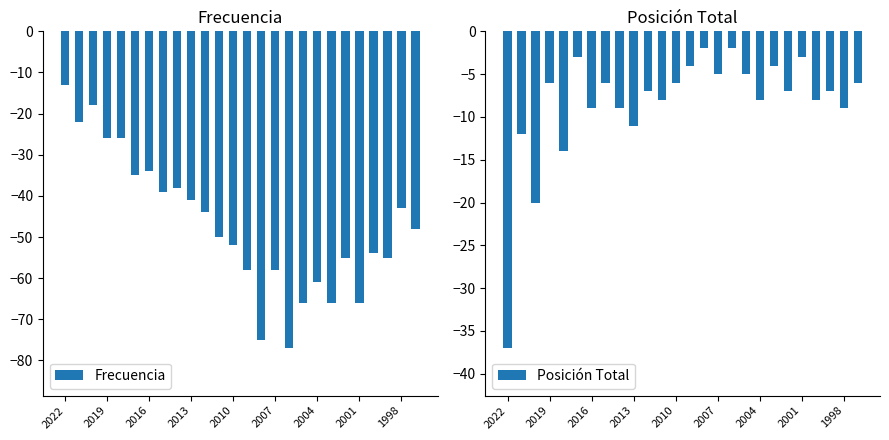

The value of Frecuencia at 2010 is -24. True or false?

False